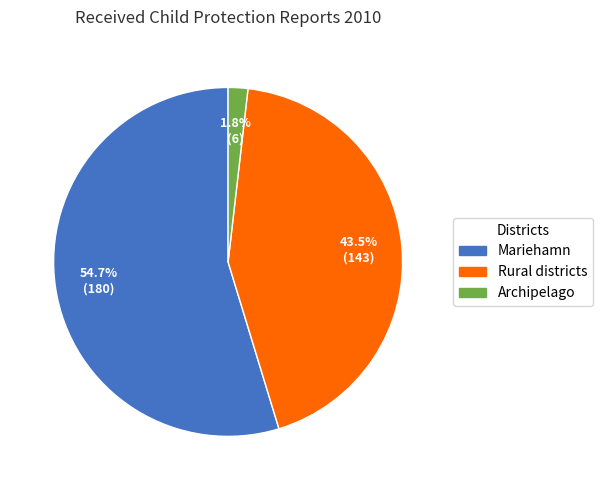

How many segments does this pie chart have?

3